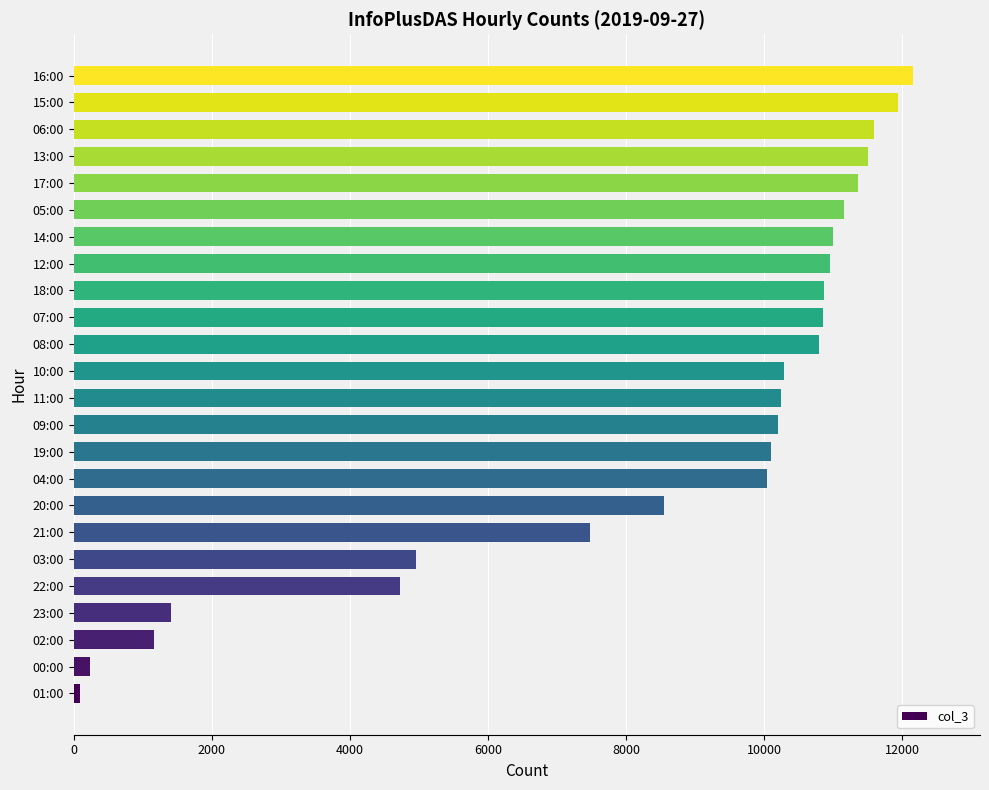

How many data points does each series have?

24